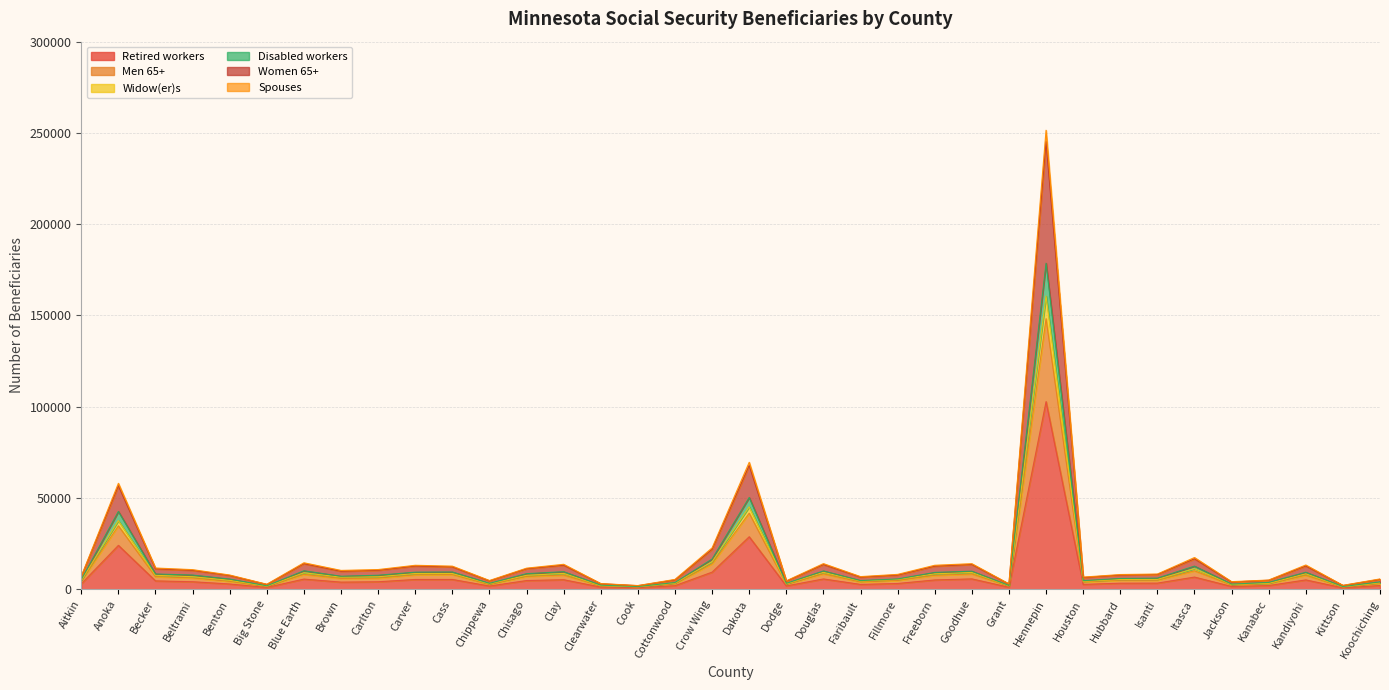

Where is Retired workers nearest to the value 51817?

Dakota